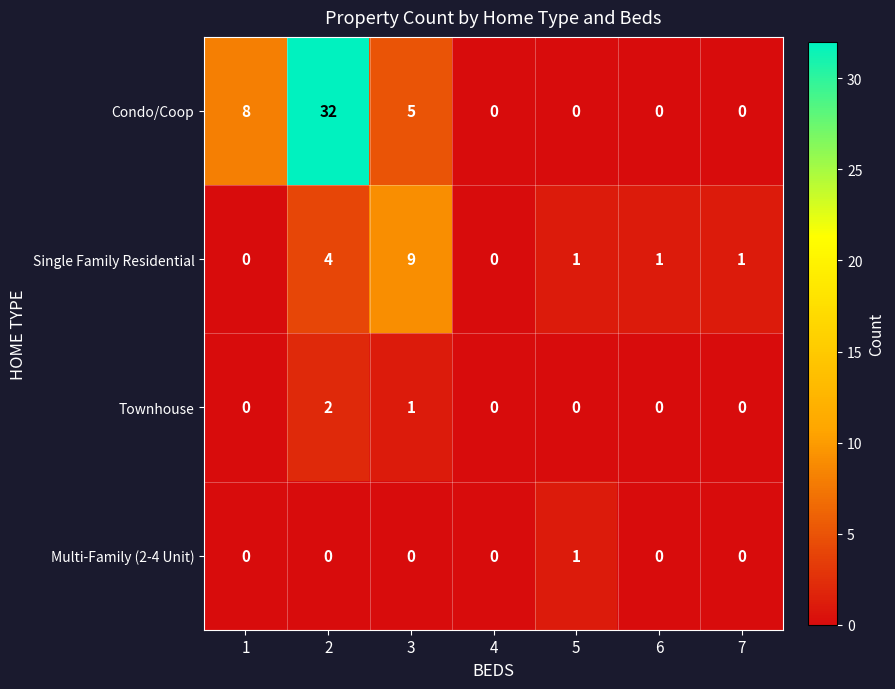

What is the difference between the highest and lowest values at 7?

1